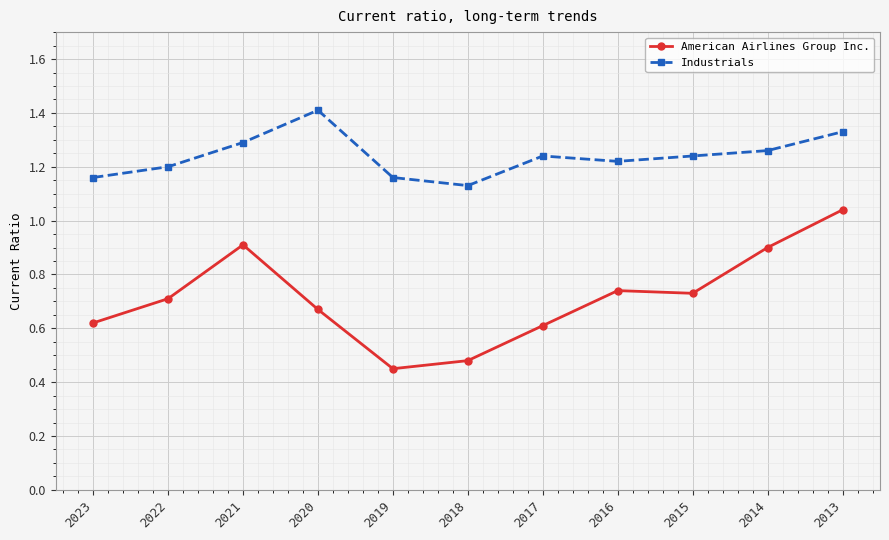

Which series has the largest range (max minus min)?

American Airlines Group Inc.